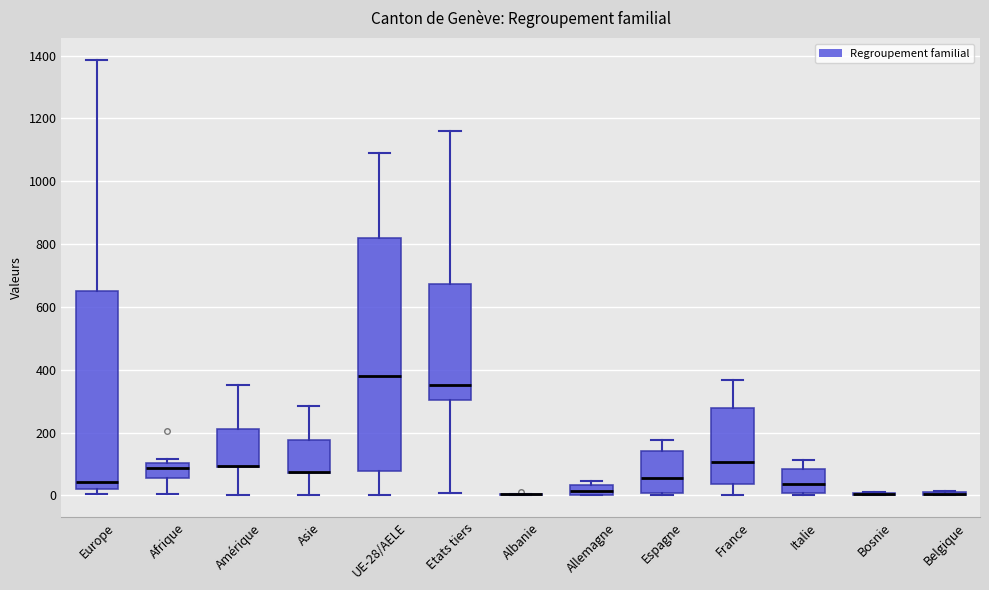

Reading left to right, read every box against the y-axis: the position of its median line, the range the box covers, and the ends of its whiskers. The values are not printed on the chart, so give them approximately, as read against the axis.

Europe: median 40, box 20 to 660, whiskers 0 to 1380
Afrique: median 80, box 60 to 100, whiskers 0 to 120
Amérique: median 100 (drawn on the box's lower edge), box 100 to 220, whiskers 0 to 360
Asie: median 80 (drawn on the box's lower edge), box 80 to 180, whiskers 0 to 280
UE-28/AELE: median 380, box 80 to 820, whiskers 0 to 1080
Etats tiers: median 360, box 300 to 680, whiskers 0 to 1160
Albanie: box collapsed to a line at 0, whiskers 0 to 0
Allemagne: median 20, box 0 to 40, whiskers 0 to 40 (just above the box's upper edge)
Espagne: median 60, box 0 to 140, whiskers 0 (just below the box's lower edge) to 180
France: median 100, box 40 to 280, whiskers 0 to 360
Italie: median 40, box 0 to 80, whiskers 0 (just below the box's lower edge) to 120
Bosnie: box collapsed to a line at 0, whiskers 0 to 20
Belgique: box collapsed to a line at 0, whiskers 0 to 20